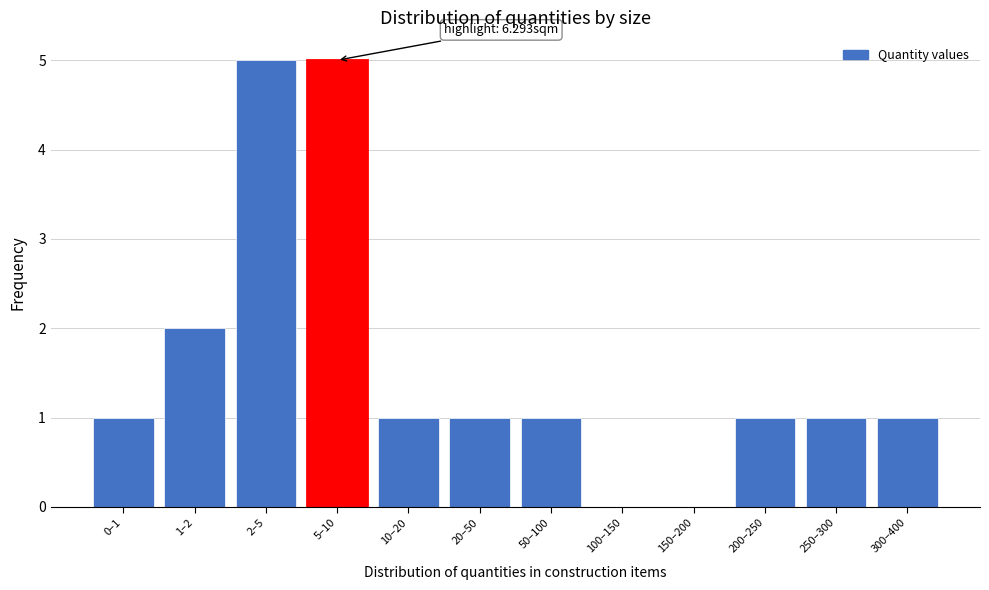

Reading left to right, extract all data points from this chart.

0–1=1	1–2=2	2–5=5	5–10=5	10–20=1	20–50=1	50–100=1	100–150=0	150–200=0	200–250=1	250–300=1	300–400=1